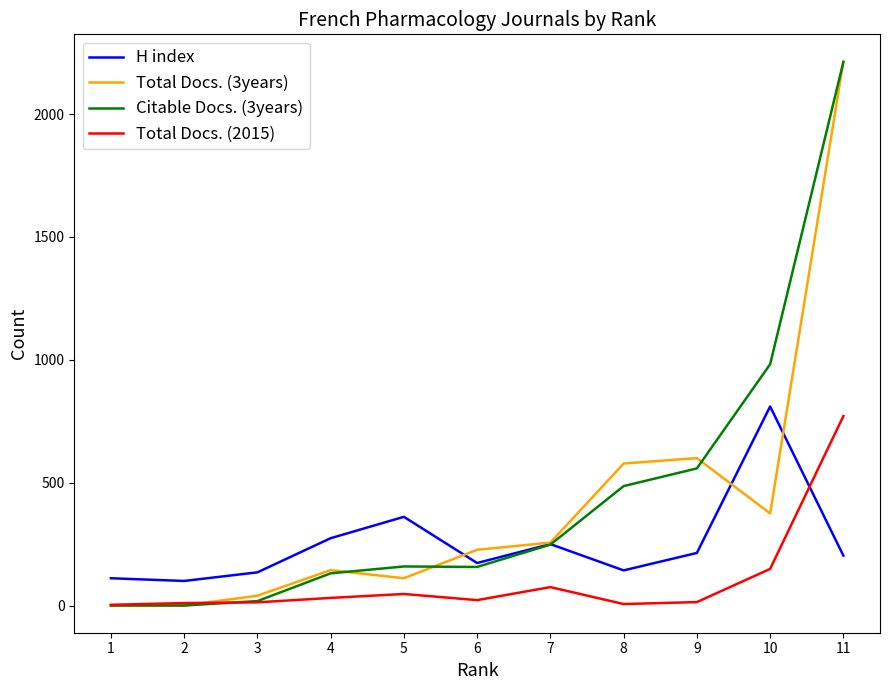

Which series has the largest total across all categories?

Citable Docs. (3years)